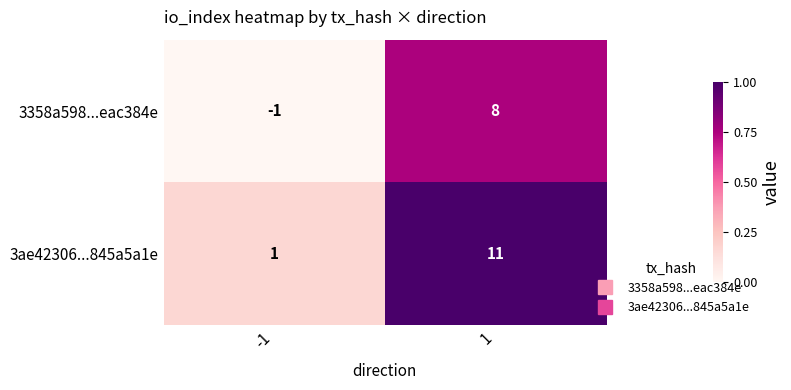

Is it true that 3358a598...eac384e equals 8 at 1?

True